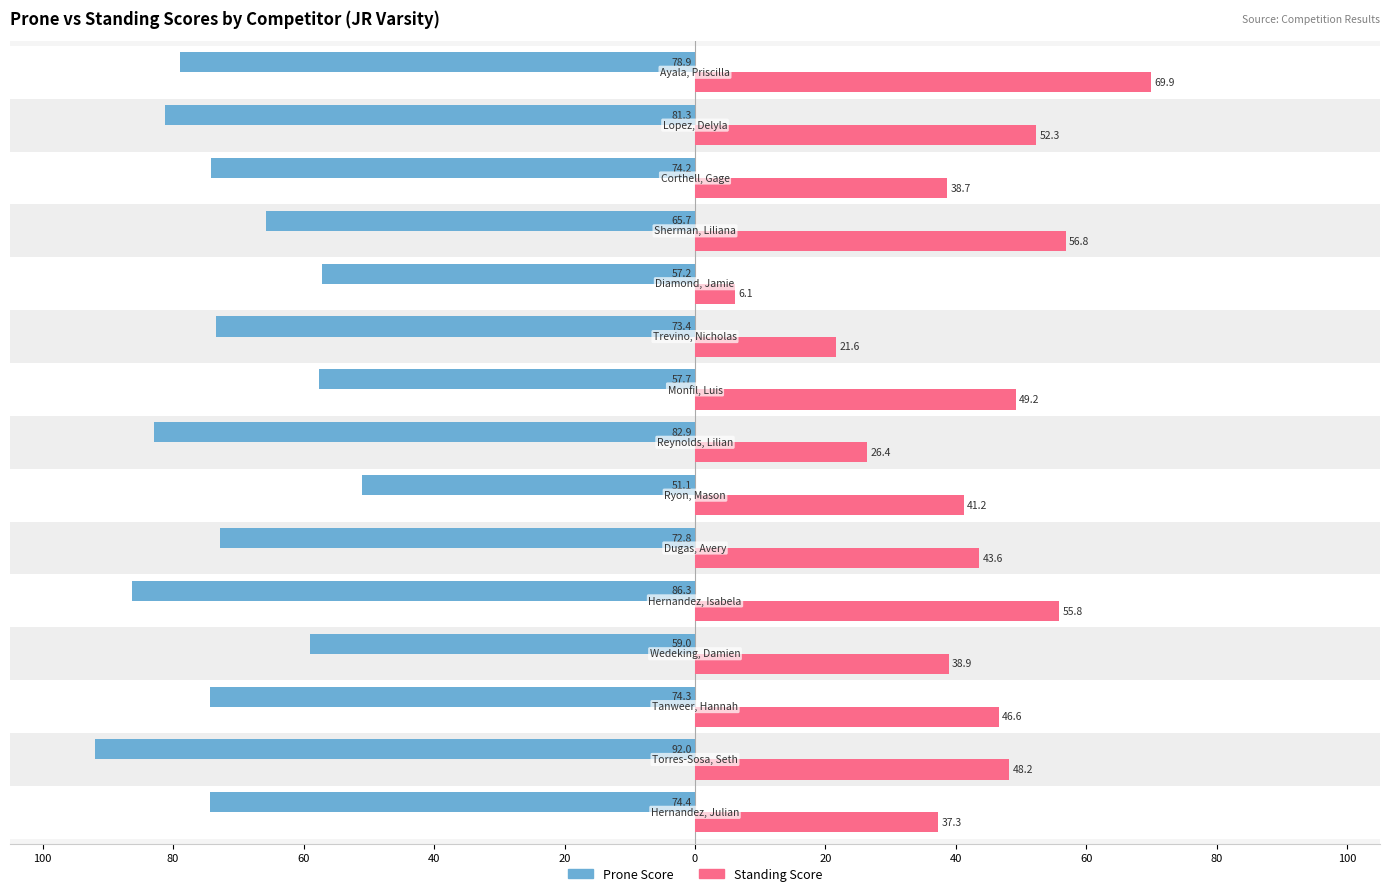

What are all the series names shown in the legend?

Prone Score, Standing Score